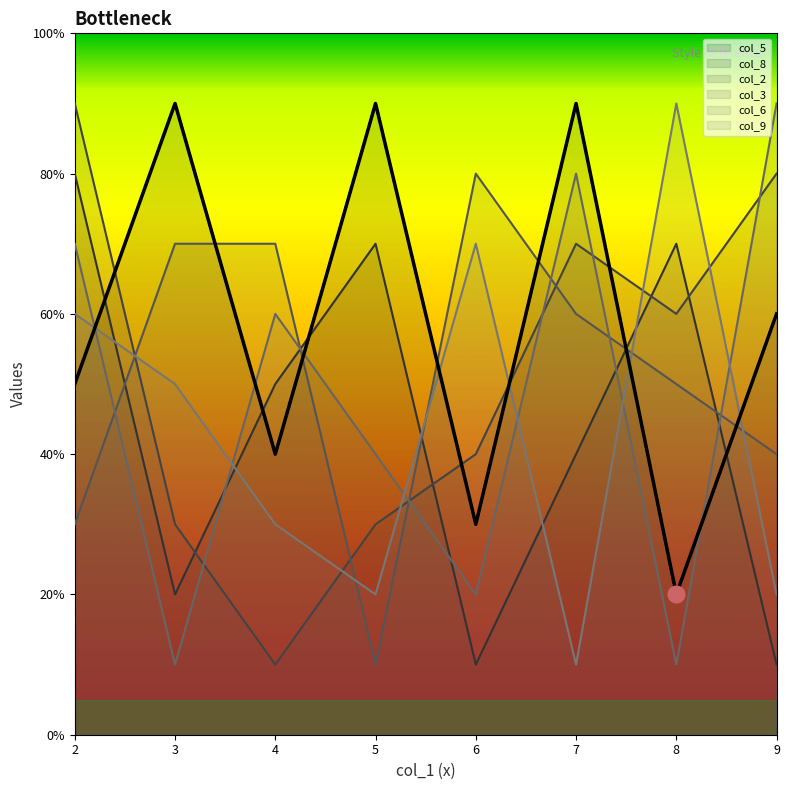

What is the value of the col_2 point at the 8th from the left?

8